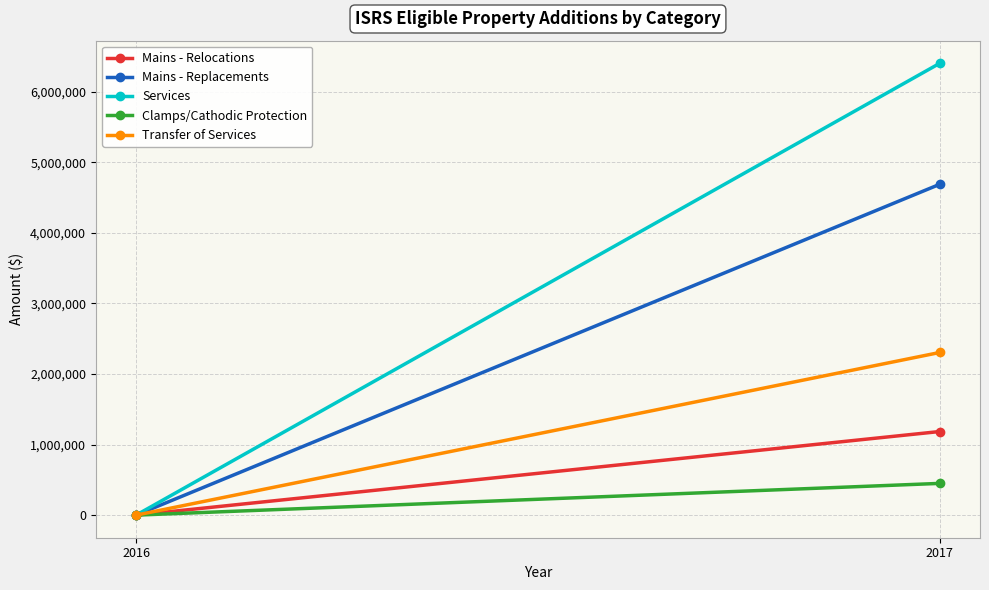

What value does the Mains - Replacements series have at 2017?

4687243.0